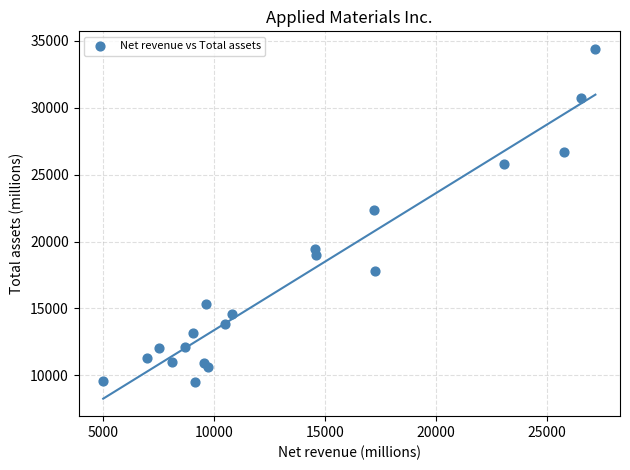

What is the range of Y values (max minus min)?

24928